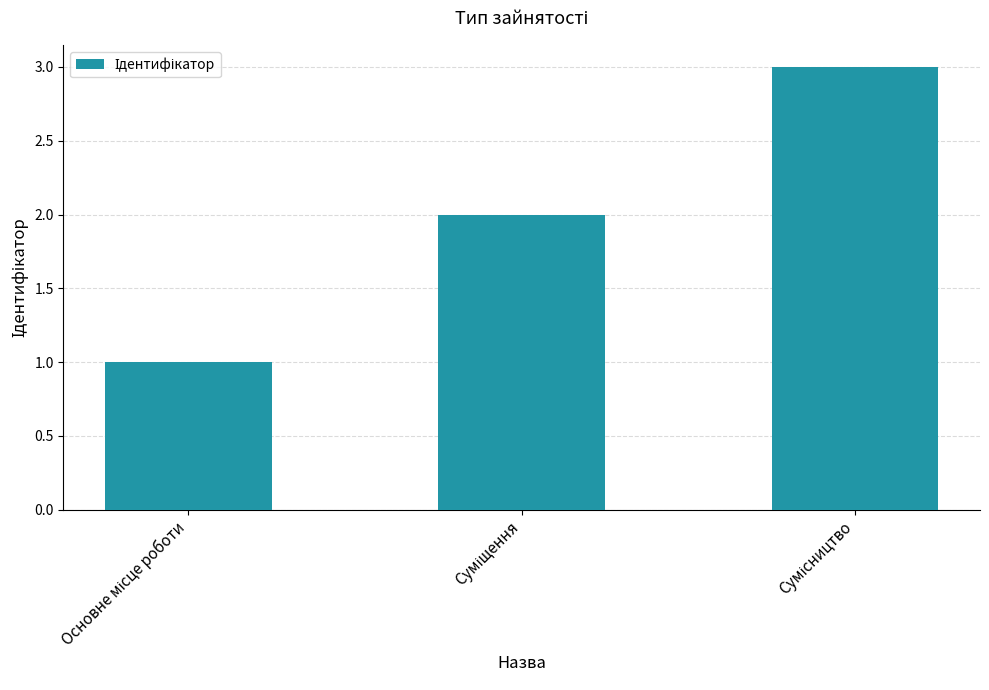

What is the greatest value displayed?

3